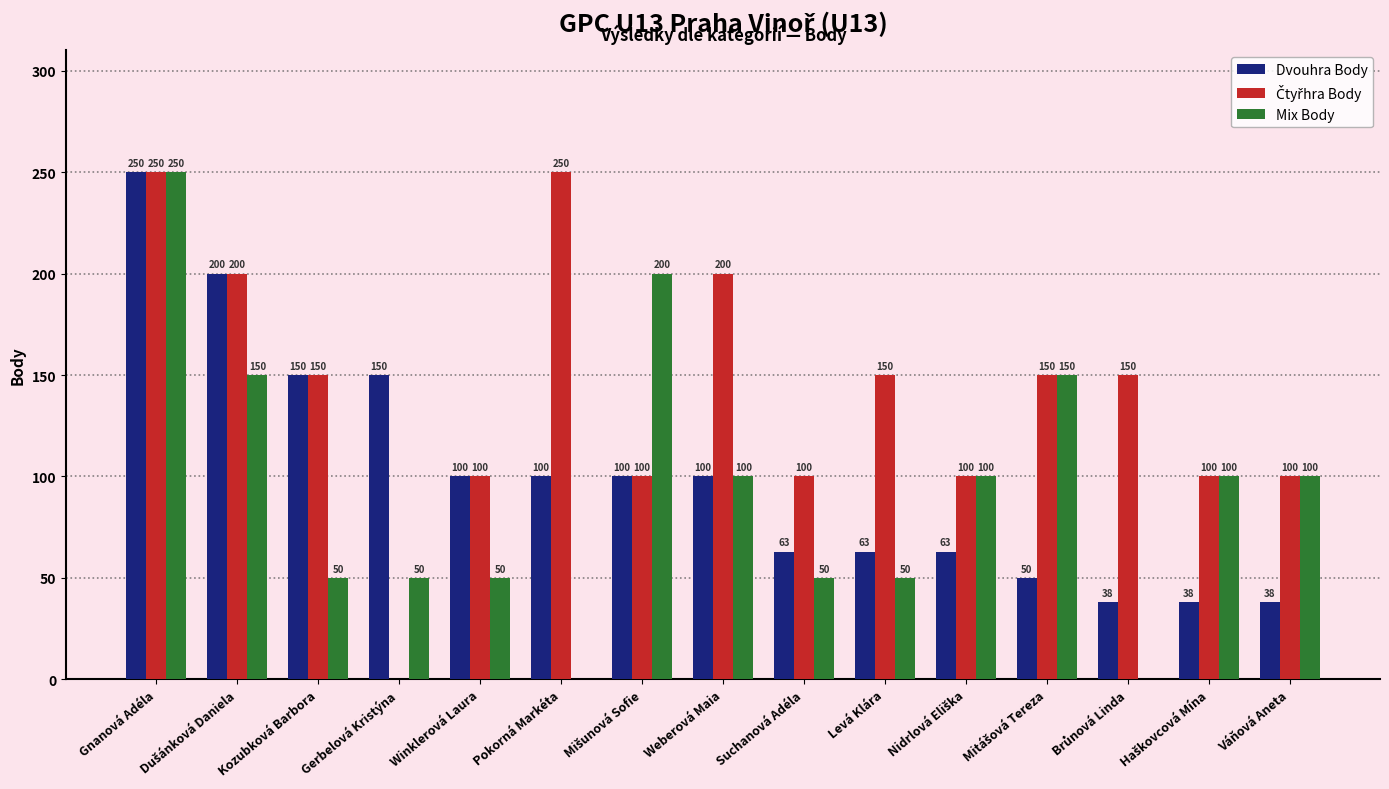

The value of Mix Body at Winklerová Laura is 33. True or false?

False